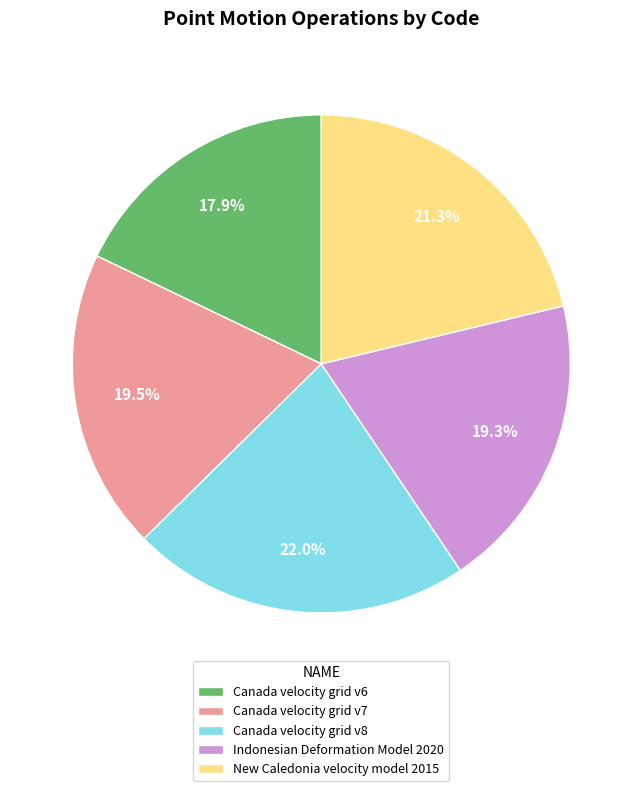

How many slices are in this pie chart?

5